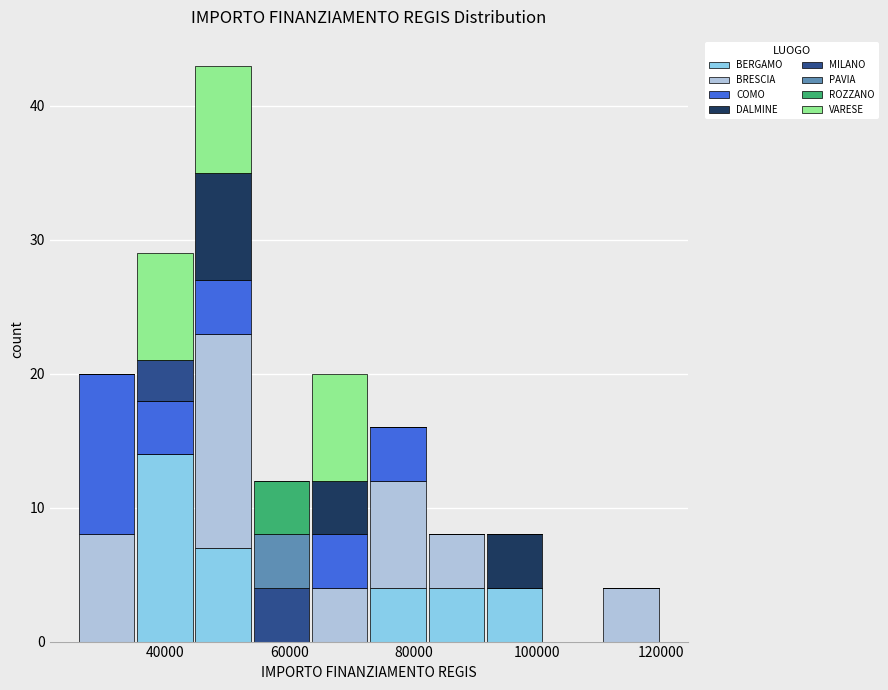

Which range on the x-axis has the tallest stacked bar (by total height)?

44000 to 54000